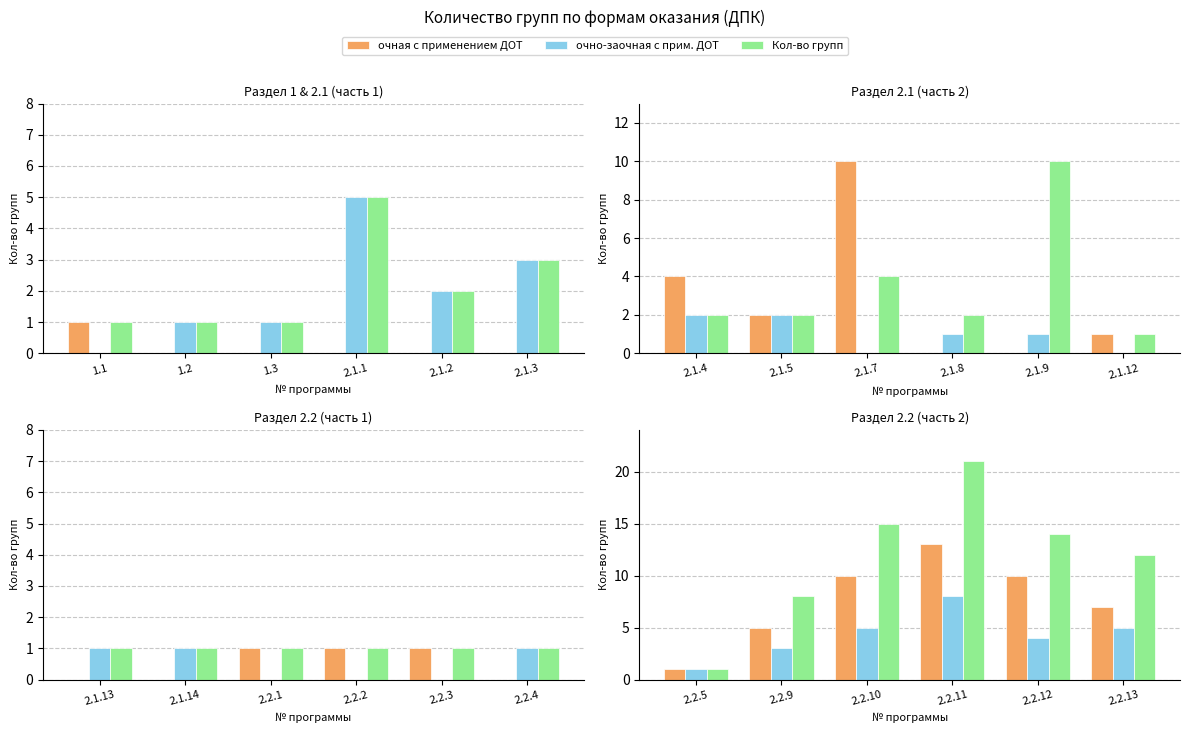

Which series has the largest total across all categories?

Кол-во групп